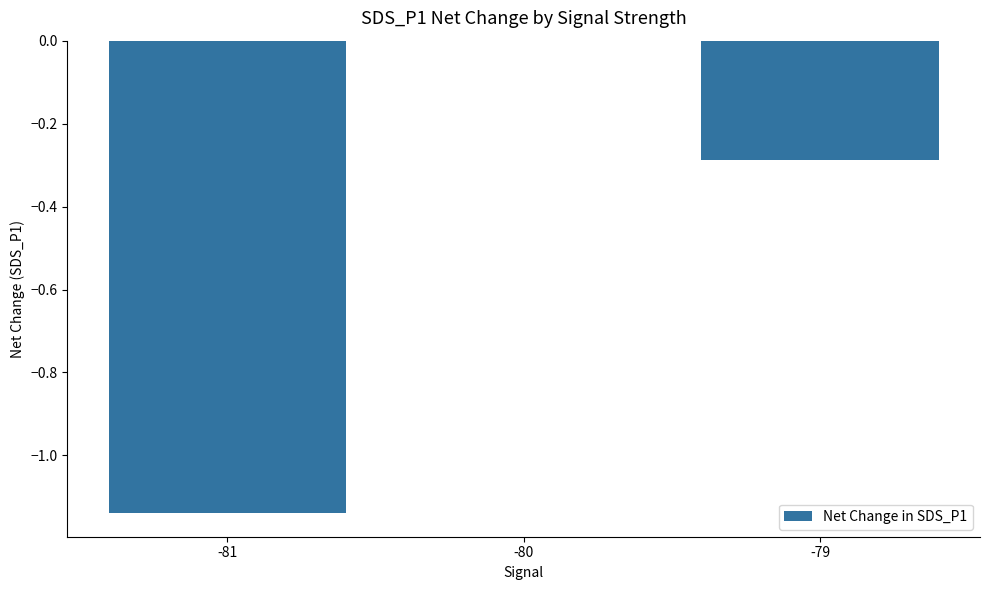

Between -81 and -79, which is larger?

-79